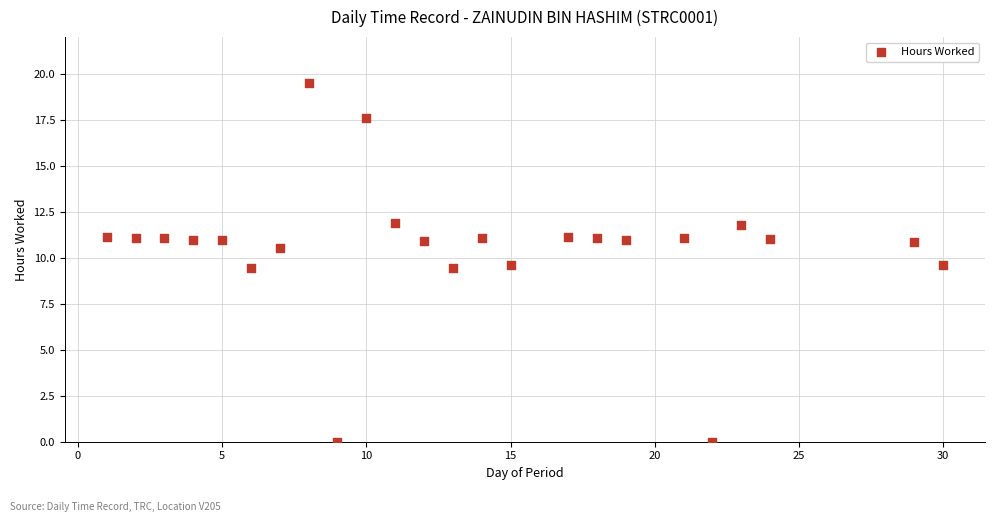

What is the range of Y values (max minus min)?

19.5